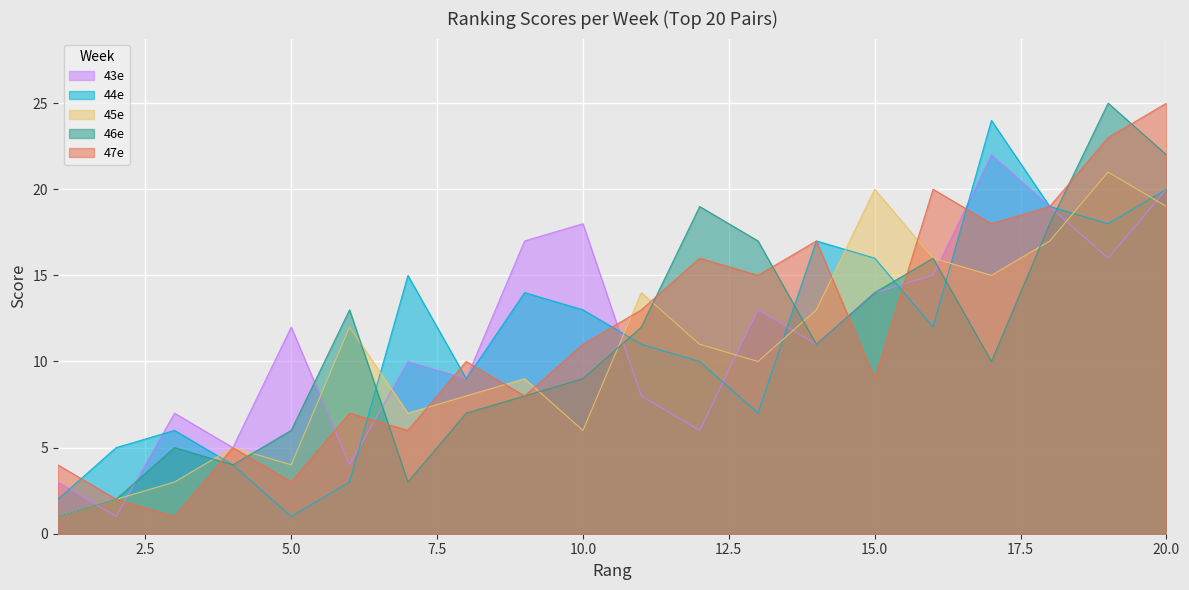

Reading right to left, what are all the values shown in this chart?

43e: 20=20	19=16	18=19	17=22	16=15	15=14	14=11	13=13	12=6	11=8	10=18	9=17	8=9	7=10	6=4	5=12	4=5	3=7	2=1	1=3
44e: 20=20	19=18	18=19	17=24	16=12	15=16	14=17	13=7	12=10	11=11	10=13	9=14	8=9	7=15	6=3	5=1	4=4	3=6	2=5	1=2
45e: 20=19	19=21	18=17	17=15	16=16	15=20	14=13	13=10	12=11	11=14	10=6	9=9	8=8	7=7	6=12	5=4	4=5	3=3	2=2	1=1
46e: 20=22	19=25	18=18	17=10	16=16	15=14	14=11	13=17	12=19	11=12	10=9	9=8	8=7	7=3	6=13	5=6	4=4	3=5	2=2	1=1
47e: 20=25	19=23	18=19	17=18	16=20	15=9	14=17	13=15	12=16	11=13	10=11	9=8	8=10	7=6	6=7	5=3	4=5	3=1	2=2	1=4